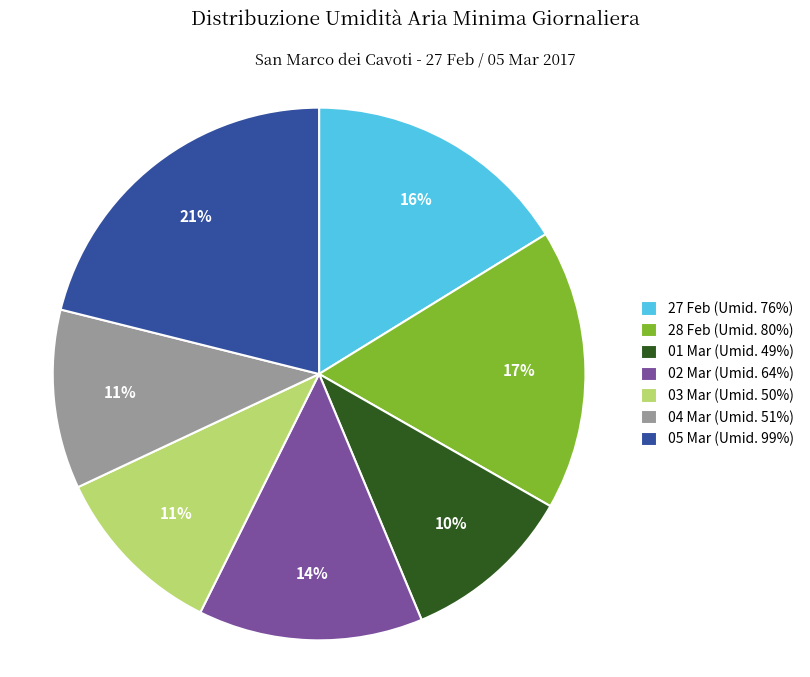

What is the largest slice in the pie chart?

05 Mar (Umid. 99%)